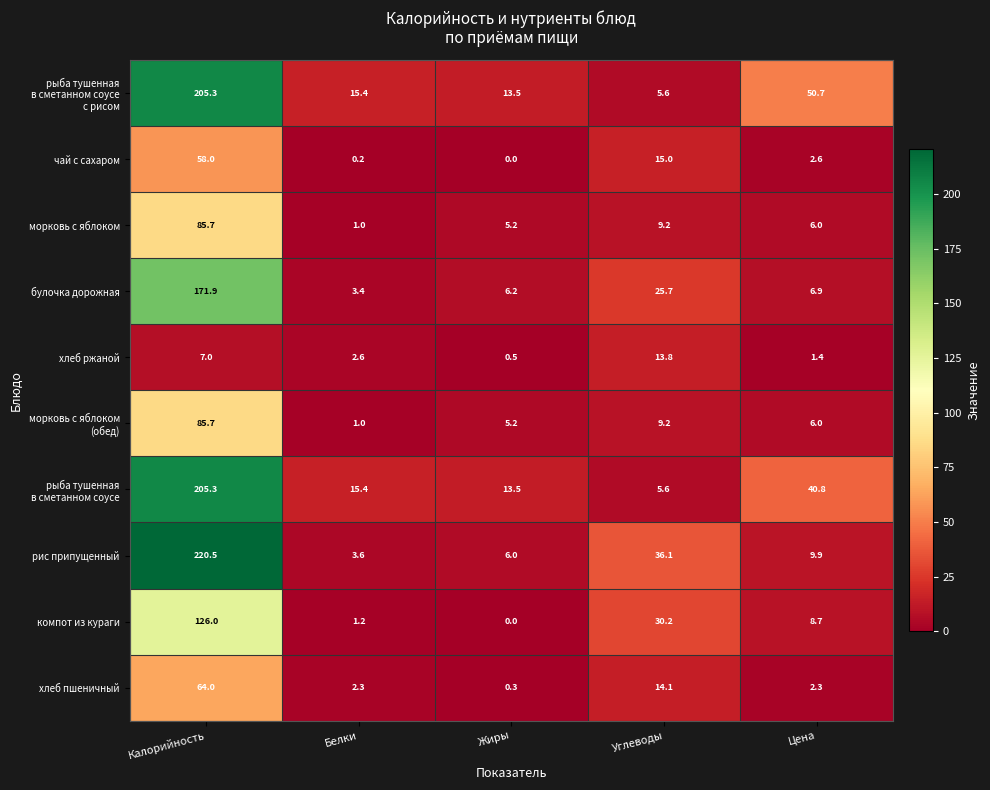

What is the maximum value shown in the chart?

220.5